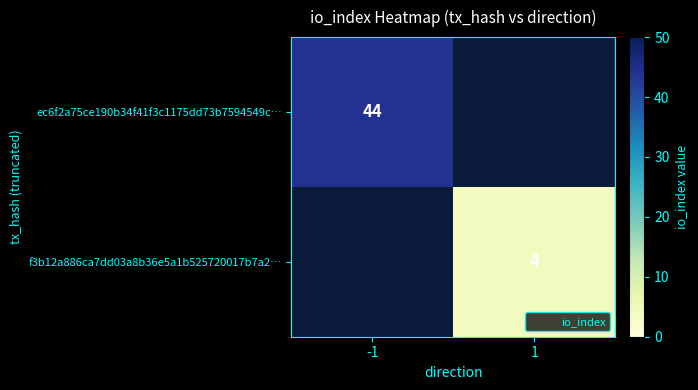

The value of f3b12a886ca7dd03a8b36e5a1b525720017b7a2… at 1 is 6. True or false?

False